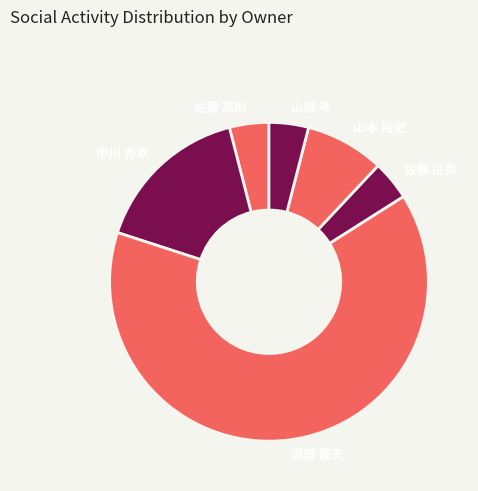

What is the largest slice in the pie chart?

濵野 龍夫